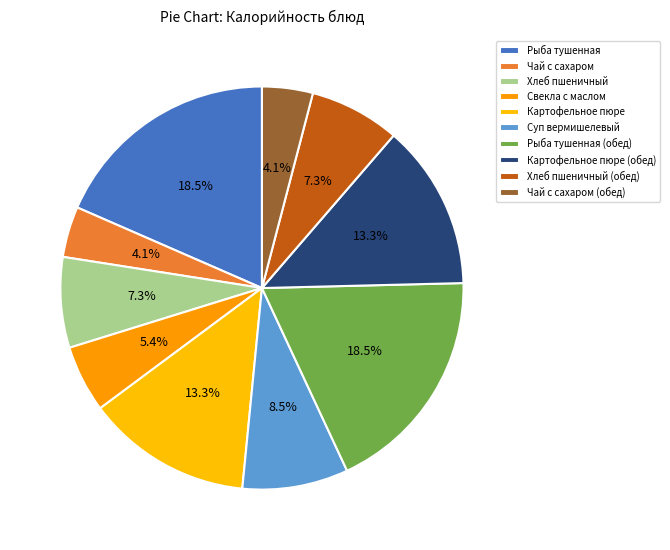

How many segments does this pie chart have?

10